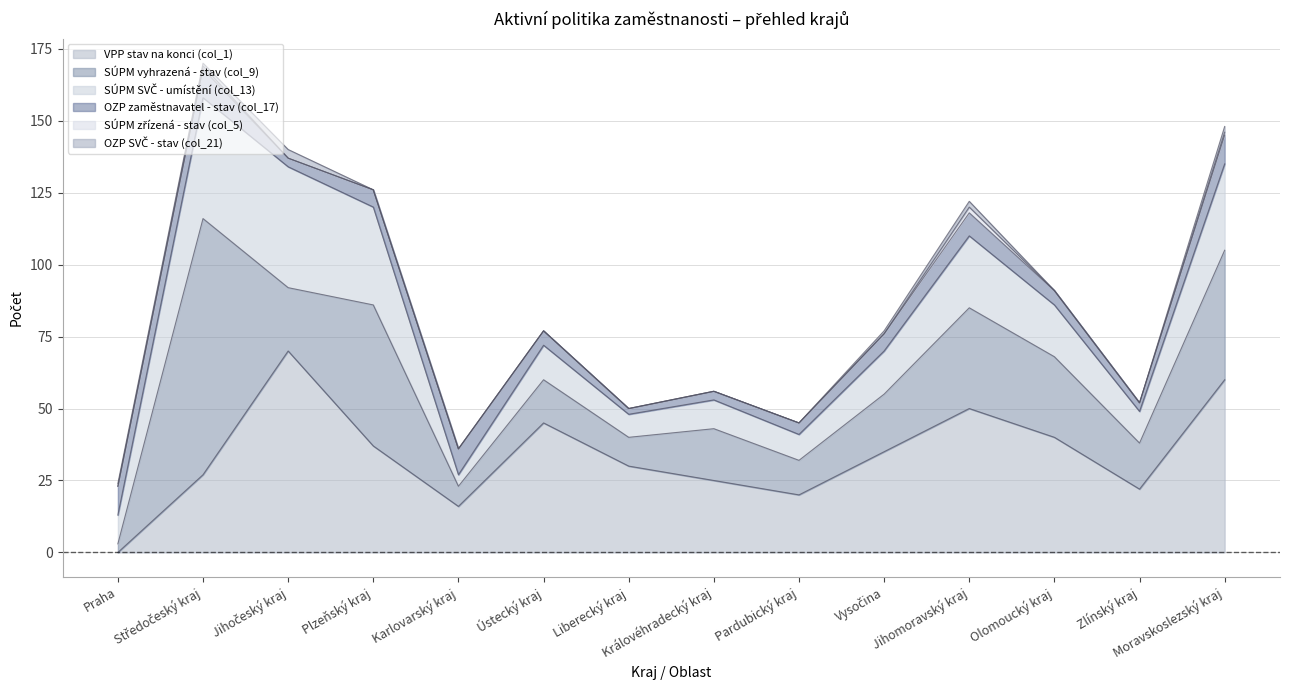

How many SÚPM zřízená - stav (col_5) values are between 0 and 1?

14